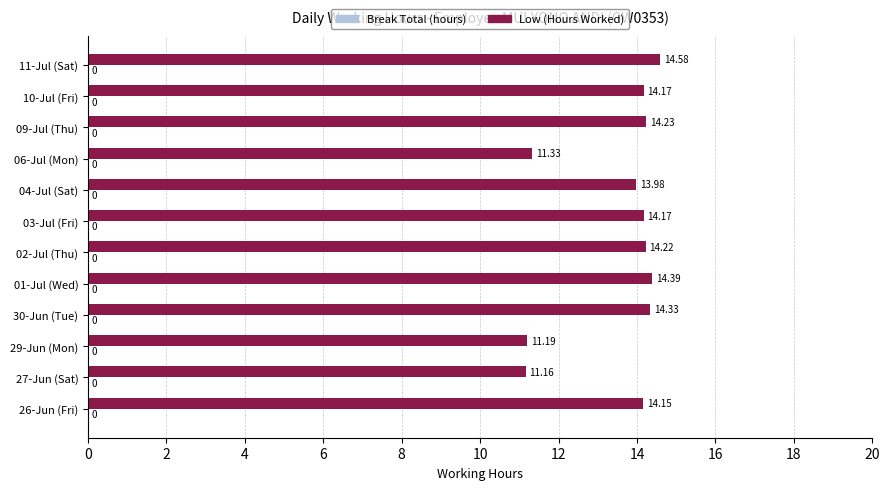

Between 06-Jul (Mon) and 30-Jun (Tue), which is larger?

30-Jun (Tue)